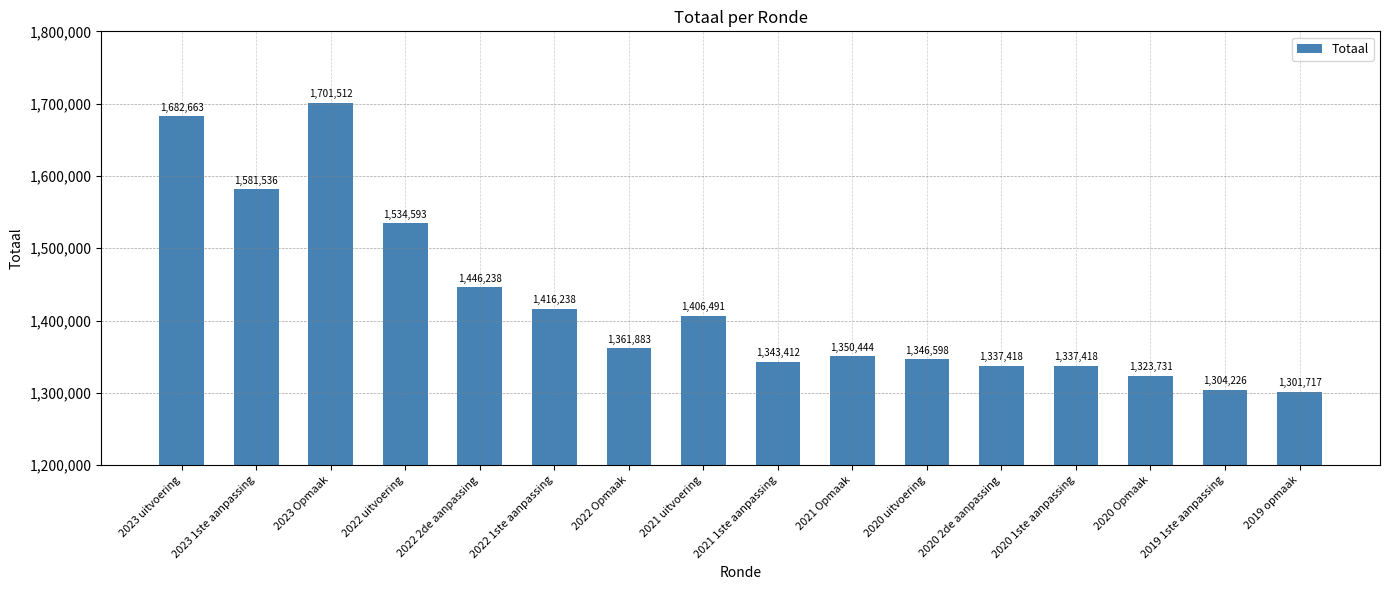

Are the bars horizontal?

No